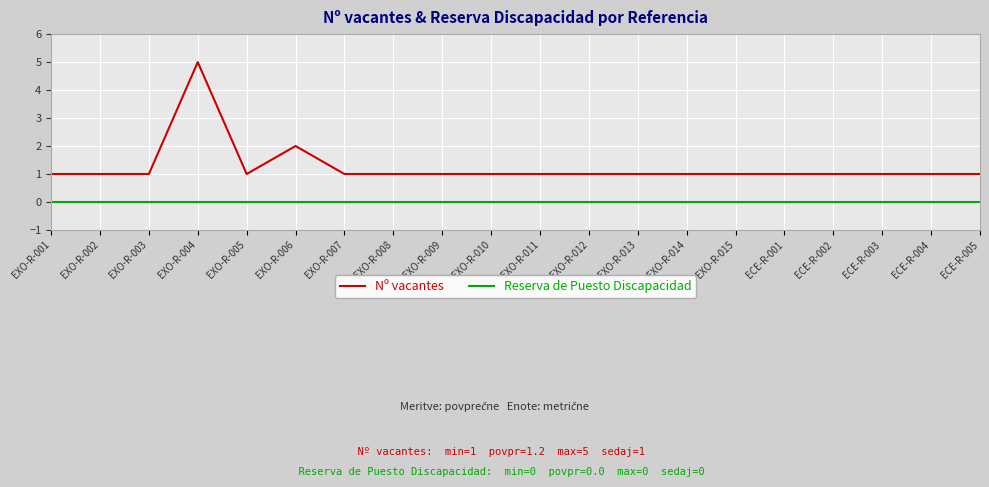

Reading right to left, list all the values displayed in this chart.

Nº vacantes: ECE-R-005=1	ECE-R-004=1	ECE-R-003=1	ECE-R-002=1	ECE-R-001=1	EXO-R-015=1	EXO-R-014=1	EXO-R-013=1	EXO-R-012=1	EXO-R-011=1	EXO-R-010=1	EXO-R-009=1	EXO-R-008=1	EXO-R-007=1	EXO-R-006=2	EXO-R-005=1	EXO-R-004=5	EXO-R-003=1	EXO-R-002=1	EXO-R-001=1
Reserva de Puesto Discapacidad: ECE-R-005=0	ECE-R-004=0	ECE-R-003=0	ECE-R-002=0	ECE-R-001=0	EXO-R-015=0	EXO-R-014=0	EXO-R-013=0	EXO-R-012=0	EXO-R-011=0	EXO-R-010=0	EXO-R-009=0	EXO-R-008=0	EXO-R-007=0	EXO-R-006=0	EXO-R-005=0	EXO-R-004=0	EXO-R-003=0	EXO-R-002=0	EXO-R-001=0